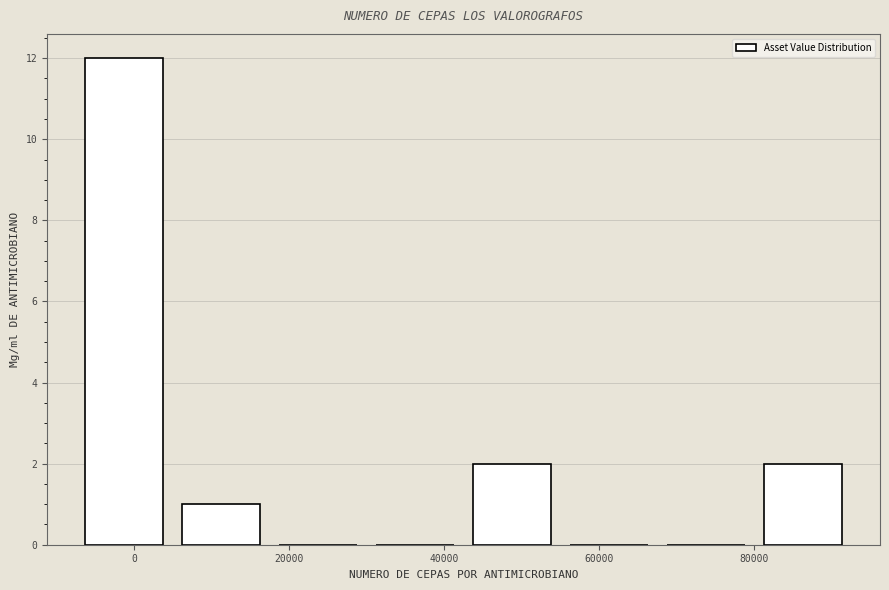

Reading left to right, list every bar in this chart as the range it spans on the x-axis followed by its height. Neither the bar edges nor the heights are printed on the chart, so give them approximately, as read against the axes.

-8000 to 4000: 12
4000 to 18000: 1
18000 to 30000: 0
30000 to 42000: 0
42000 to 56000: 2
56000 to 68000: 0
68000 to 80000: 0
80000 to 92000: 2